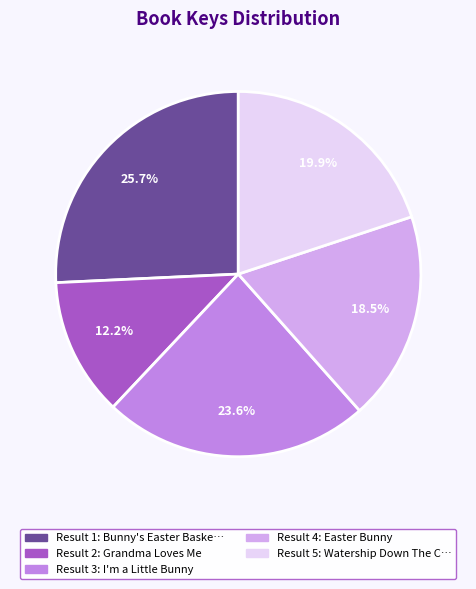

Is there any slice that represents more than half of the pie?

No